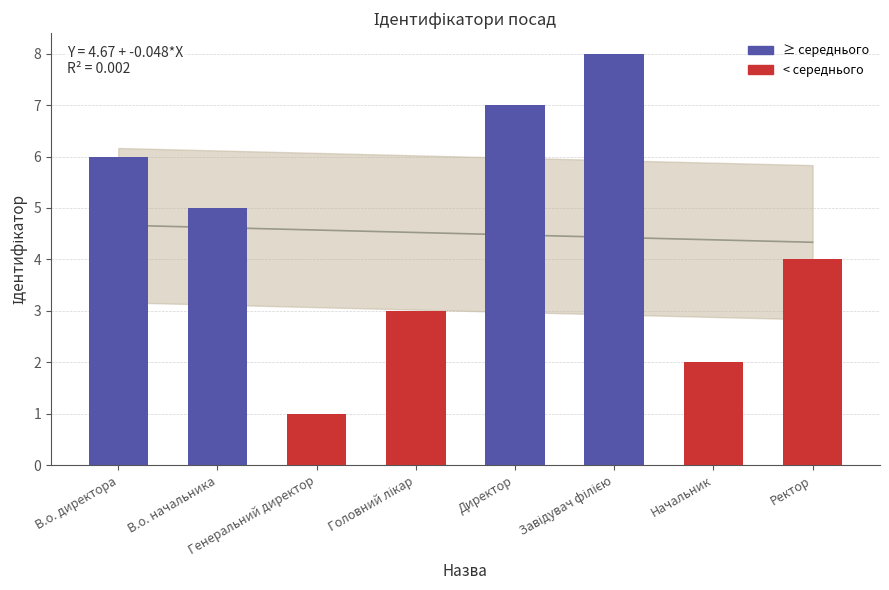

Read the value at Директор.

7